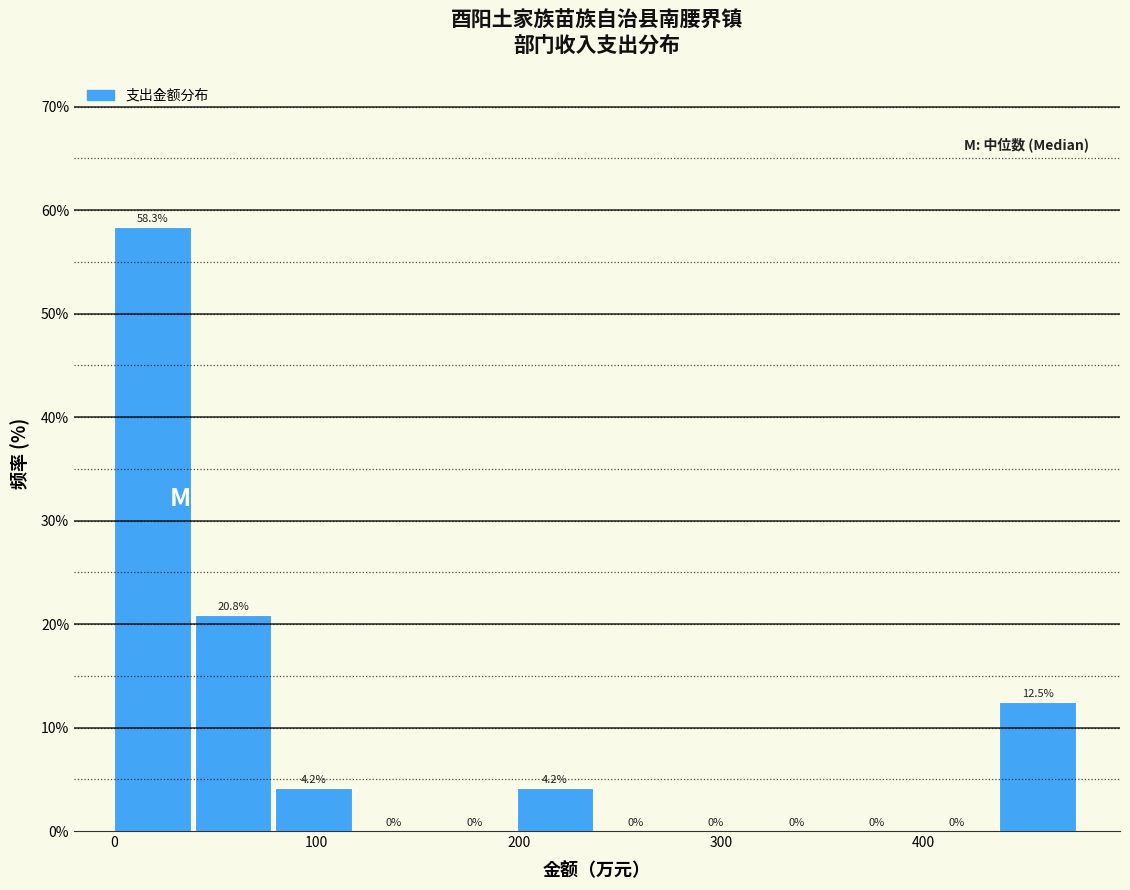

Around what value on the x-axis is the tallest bar? Give the approximate position of its centre, as read against the axis.

20